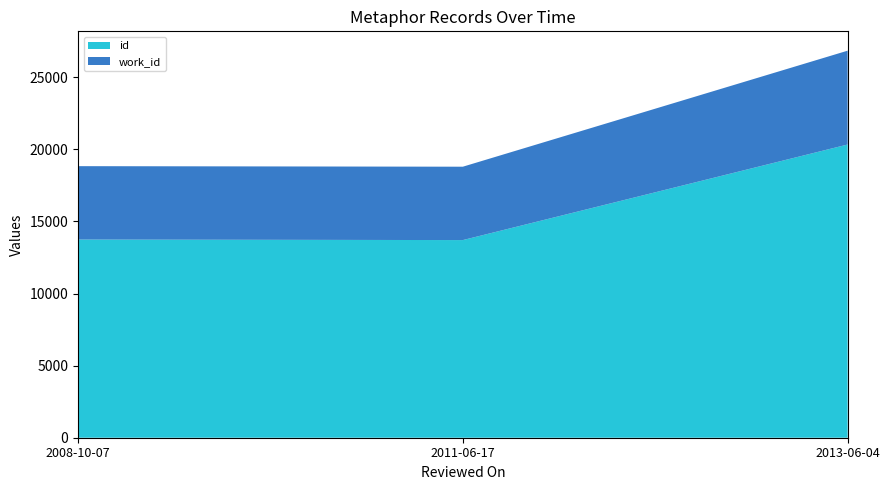

Reading left to right, extract all data points from this chart.

id: 13743	13705	20332
work_id: 5088	5088	6506